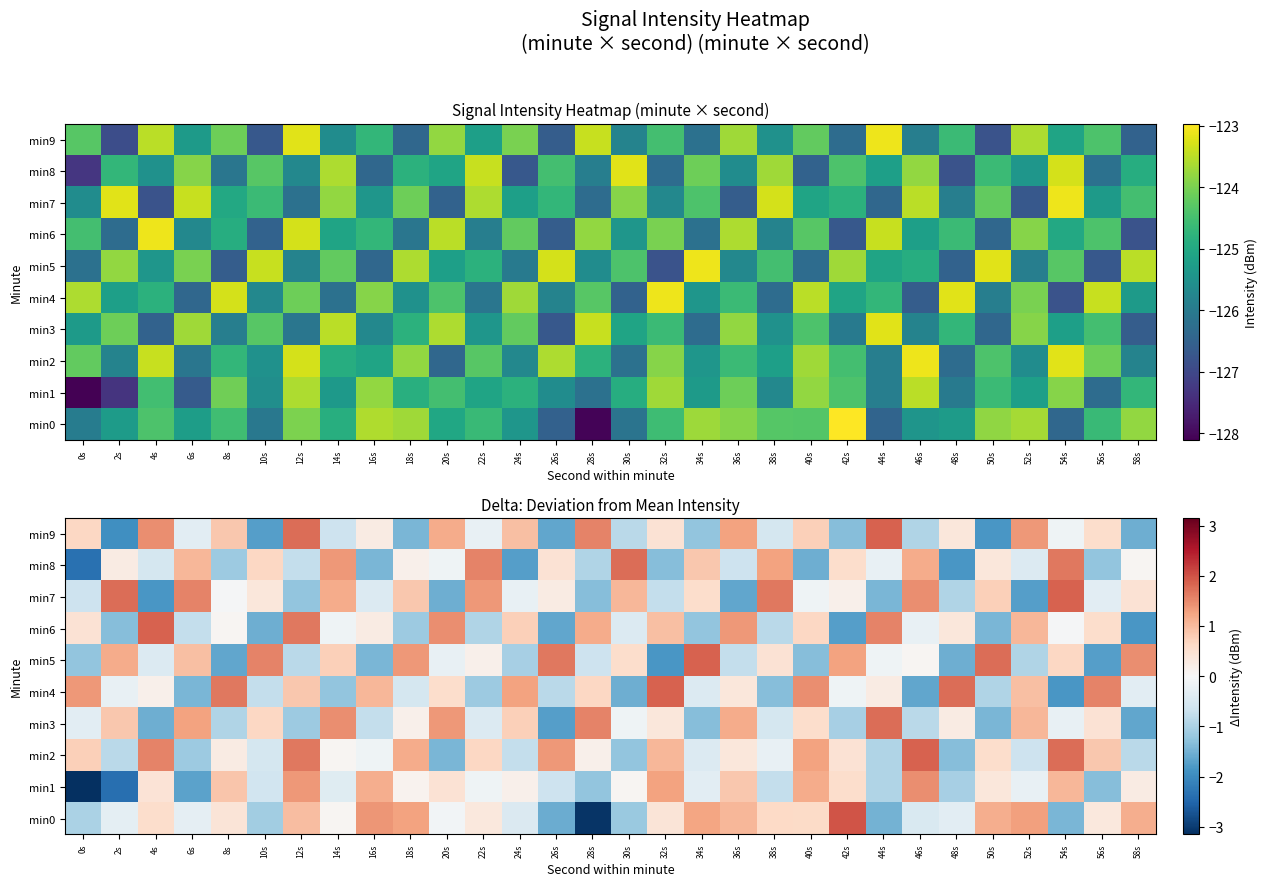

Is it true that min9 equals 0.8 at 20s?

False